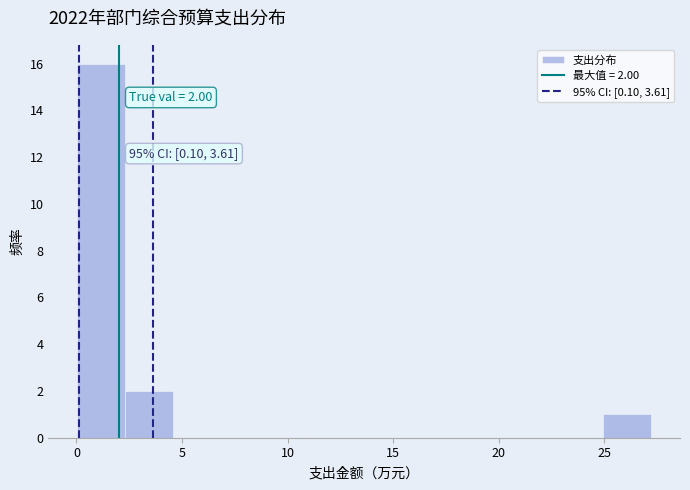

Which range on the x-axis has the tallest bar?

0.0 to 2.5